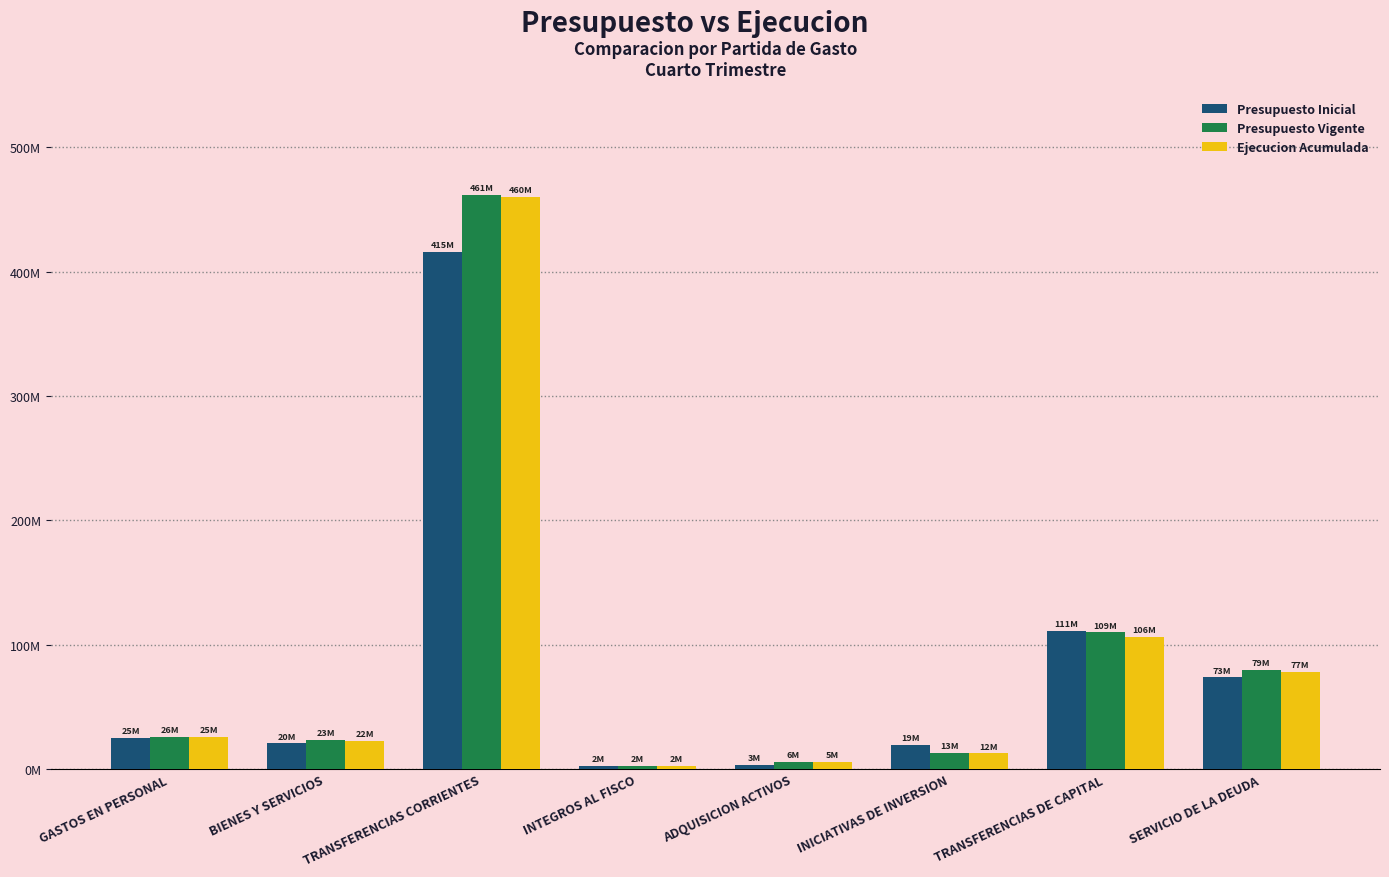

Where is Ejecucion Acumulada nearest to the value 231319377?

TRANSFERENCIAS DE CAPITAL